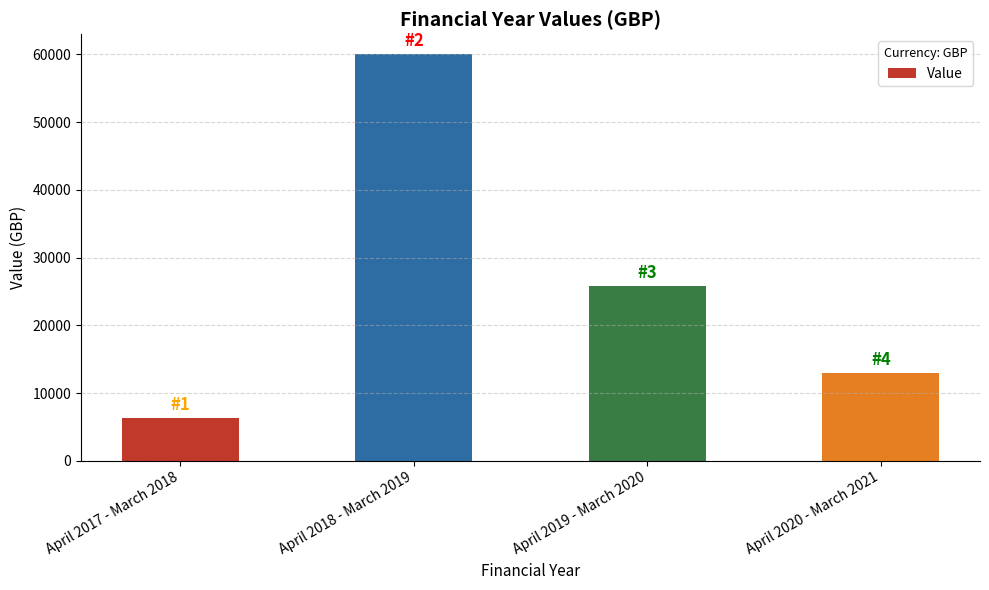

What is the label of the 1st bar from the right?

April 2020 - March 2021